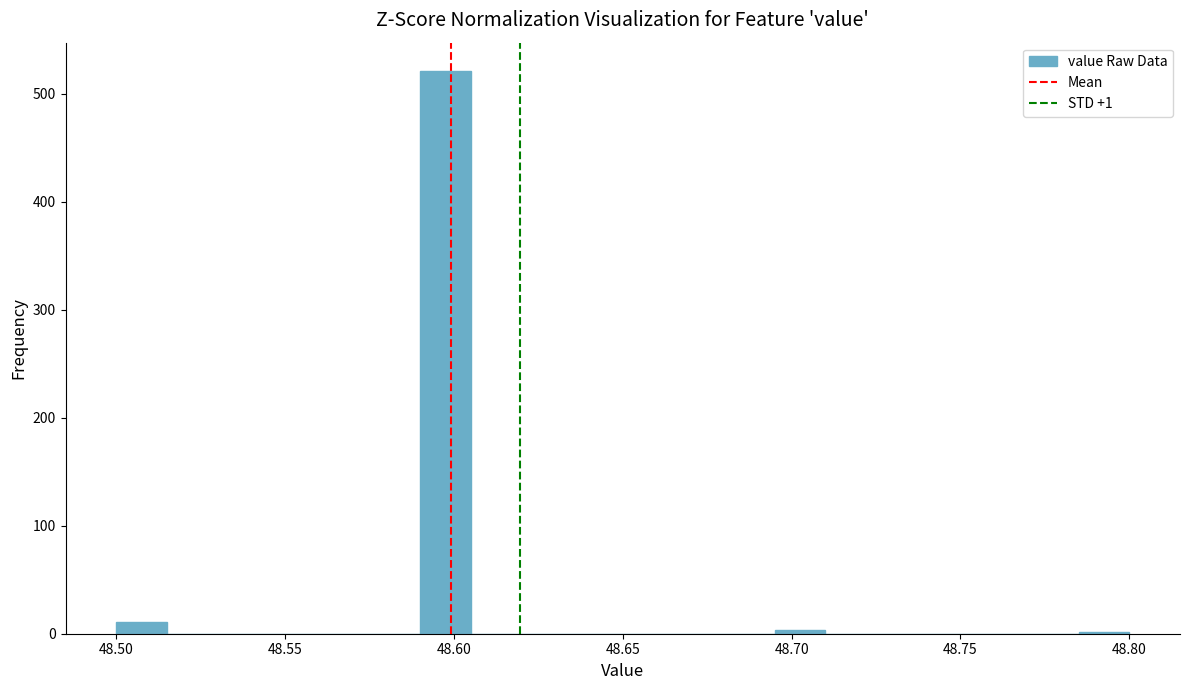

Around what value on the x-axis is the tallest bar? Give the approximate position of its centre, as read against the axis.

48.600